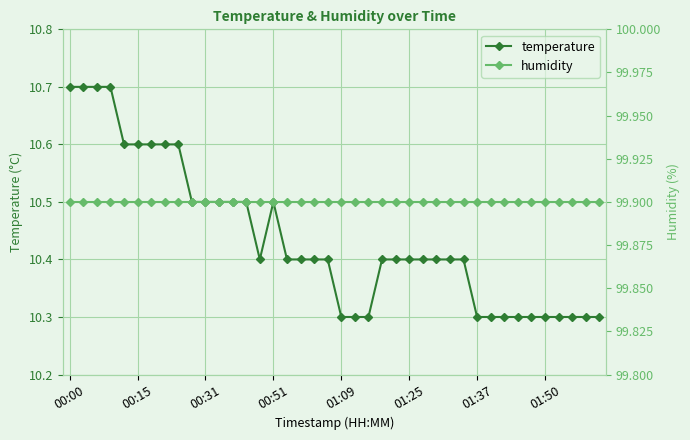

Which series changed the most between 21 and 24?

temperature